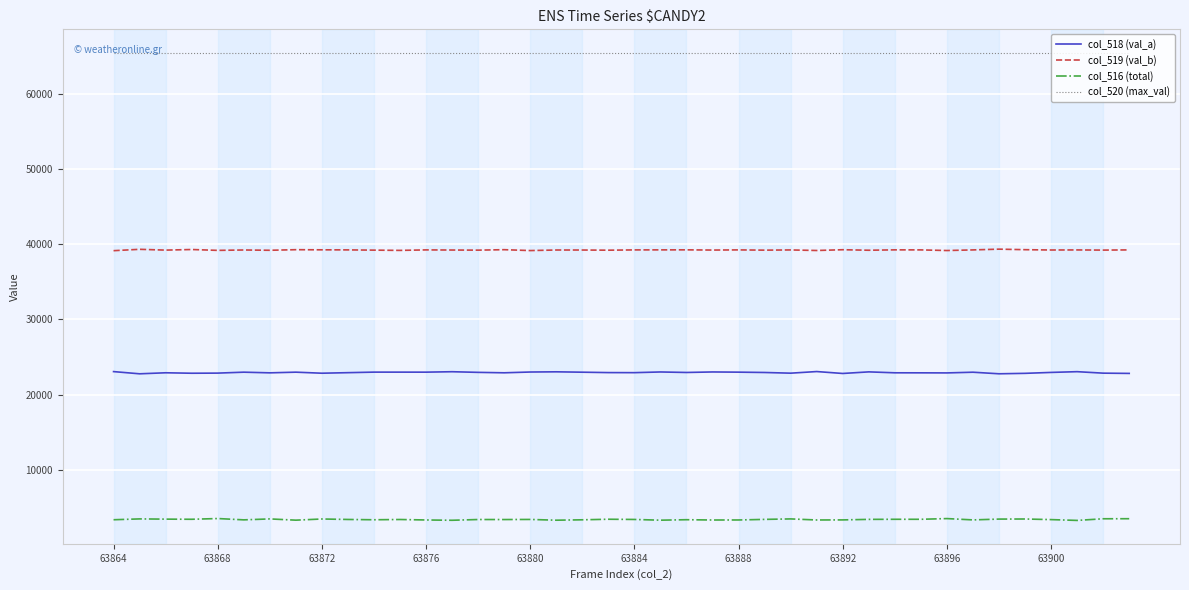

True or false: col_516 (total) and col_518 (val_a) intersect in this chart.

False